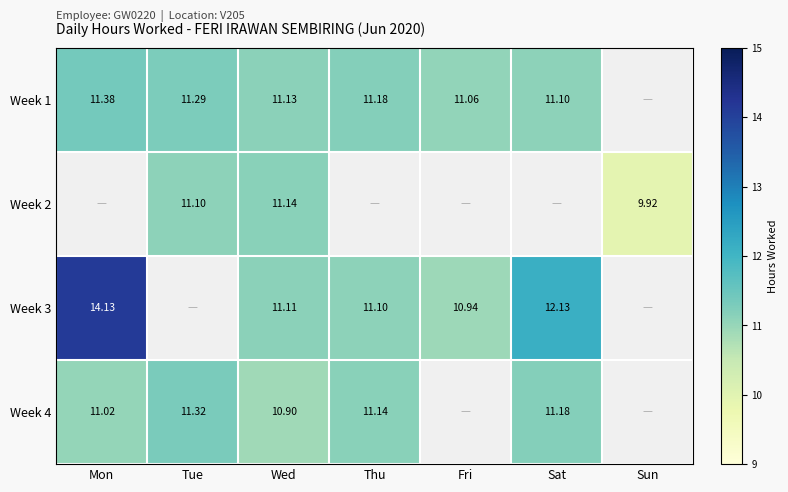

Is the value of Week 1 at Sat greater than the value of Week 3 at Thu?

No